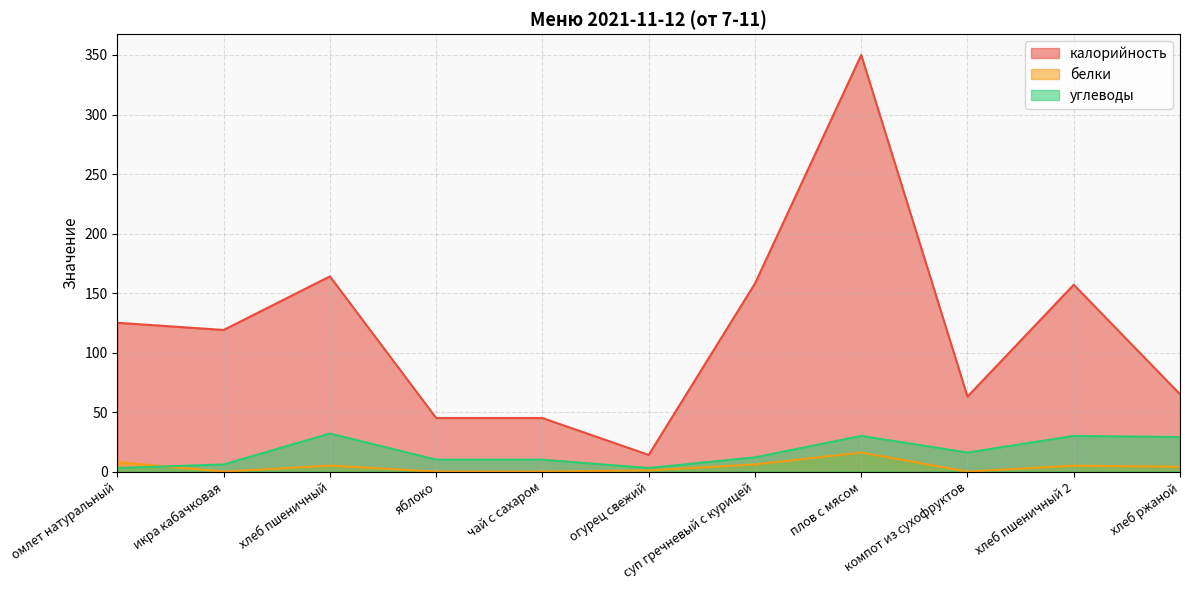

True or false: калорийность and белки cross at least once.

False